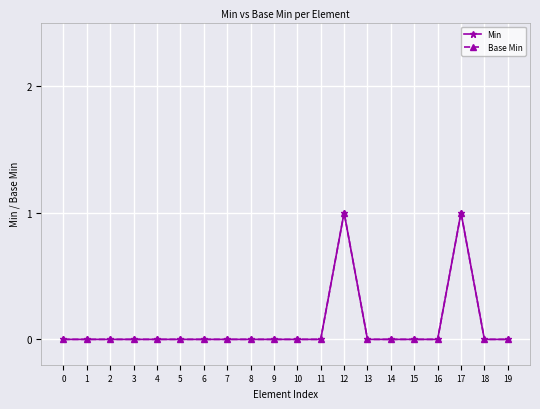

Does the chart have visible grid lines?

Yes